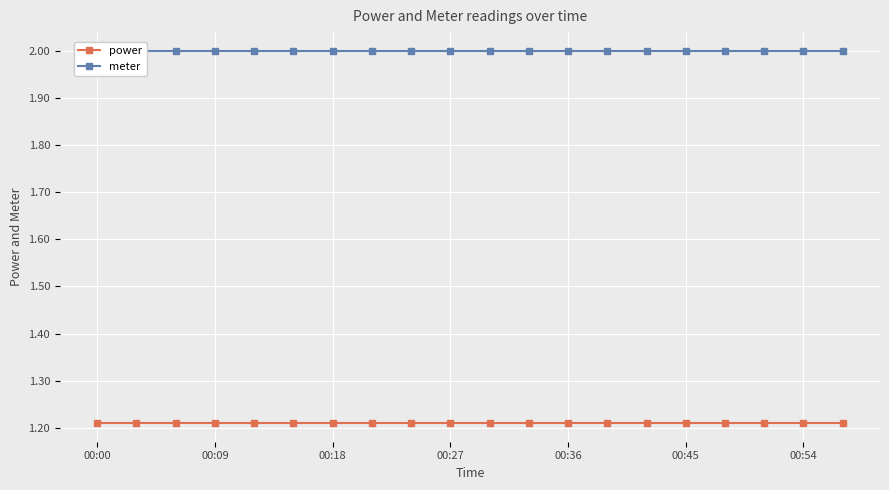

How many data points does each series have?

20